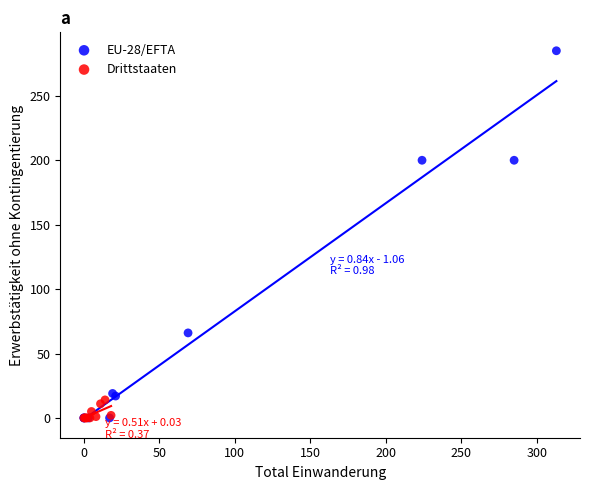

Which series contains the highest Y value?

EU-28/EFTA